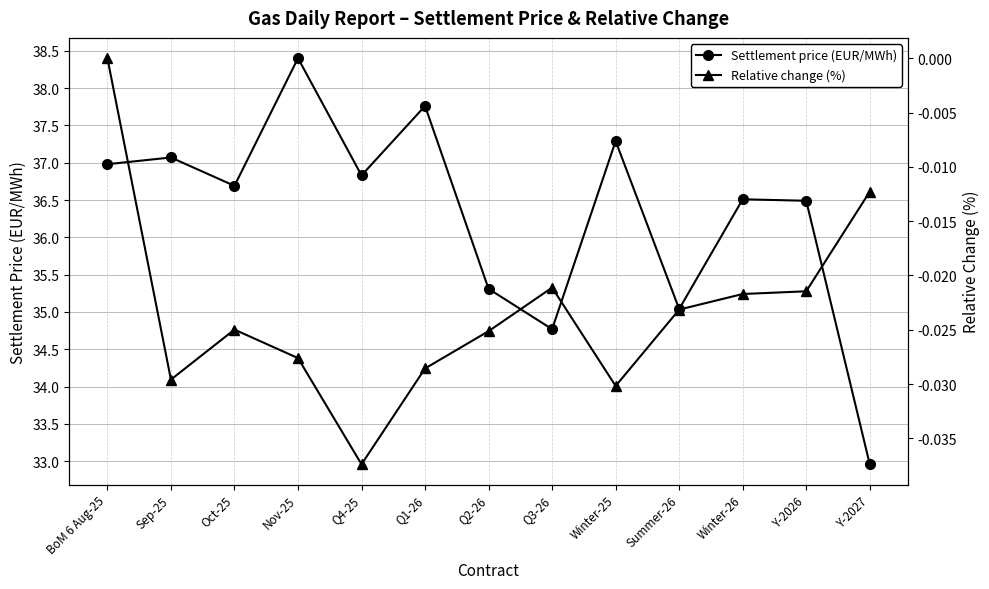

What is the label of the 5th point from the left?

Q4-25